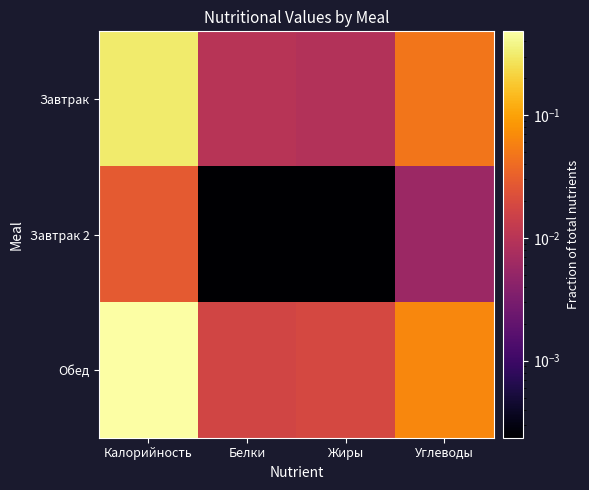

How many distinct data groups are displayed?

3